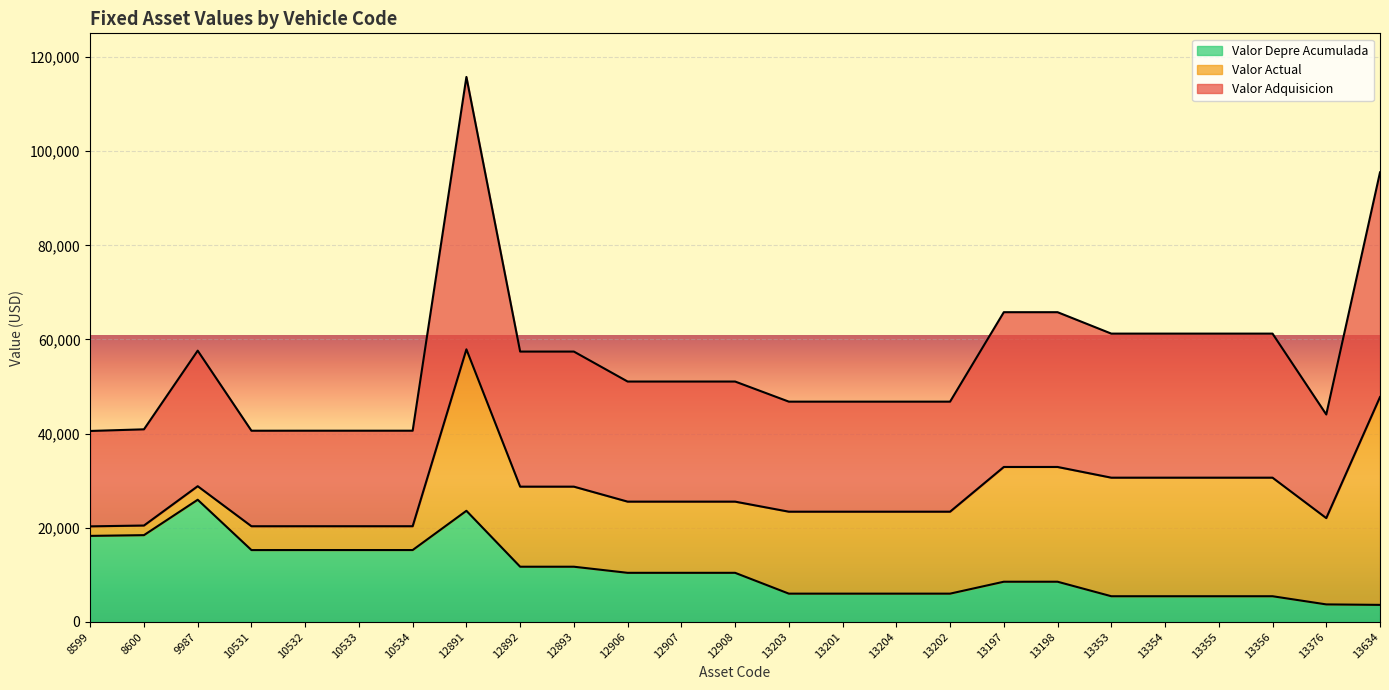

Is the value of Valor Depre Acumulada at 13198 greater than the value of Valor Adquisicion at 13202?

No